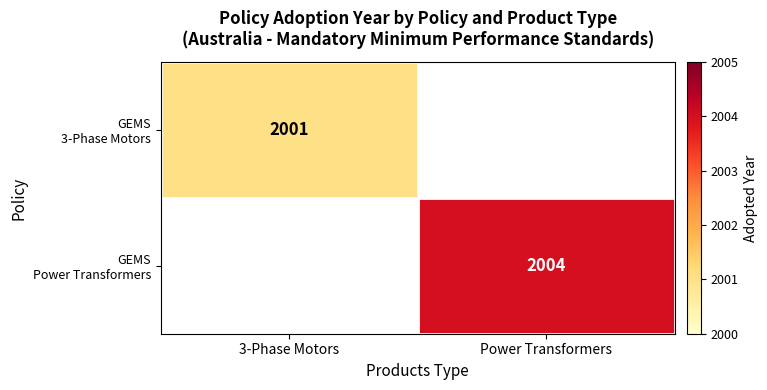

What is the smallest value displayed?

2001.0